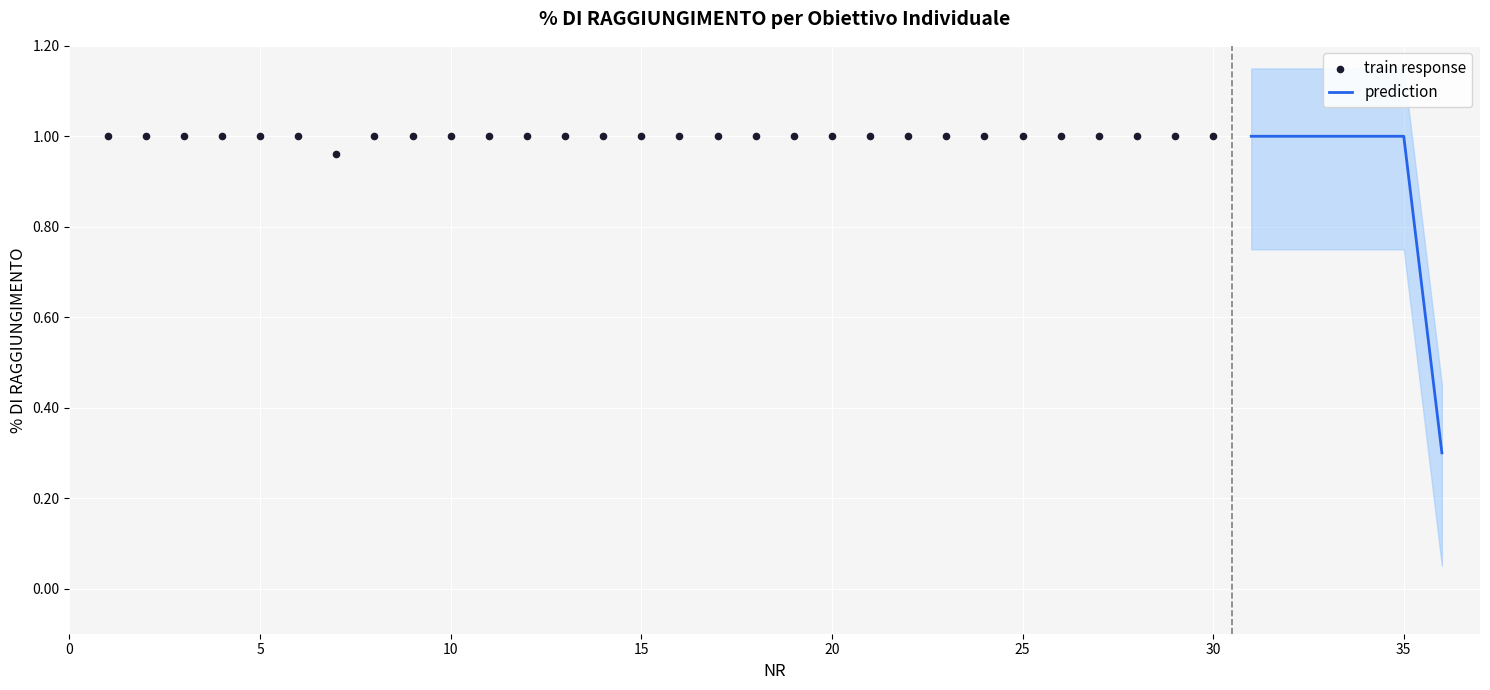

Between 6 and 28, which is larger?

6